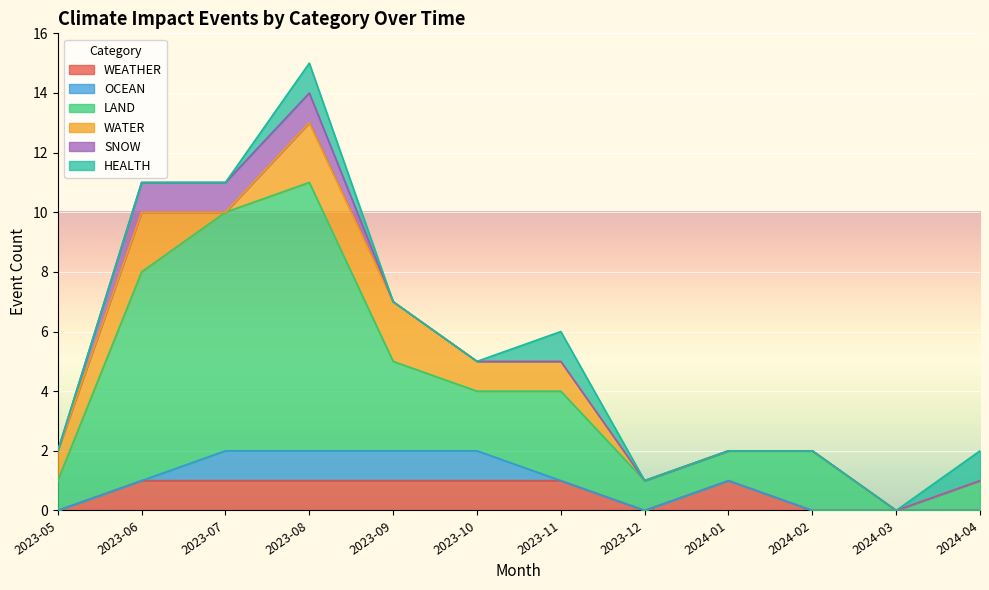

Which category has the lowest value in the HEALTH series?

2023-05